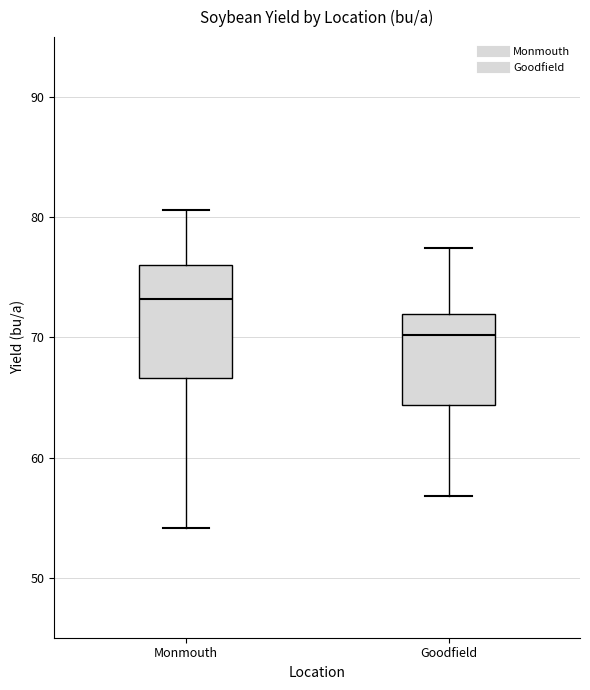

Which box is the tallest, from its lower edge to its upper edge?

Monmouth